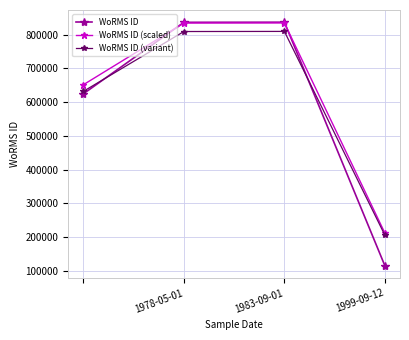

What is the value of the WoRMS ID (variant) point at the 4th from the left?

205696.1